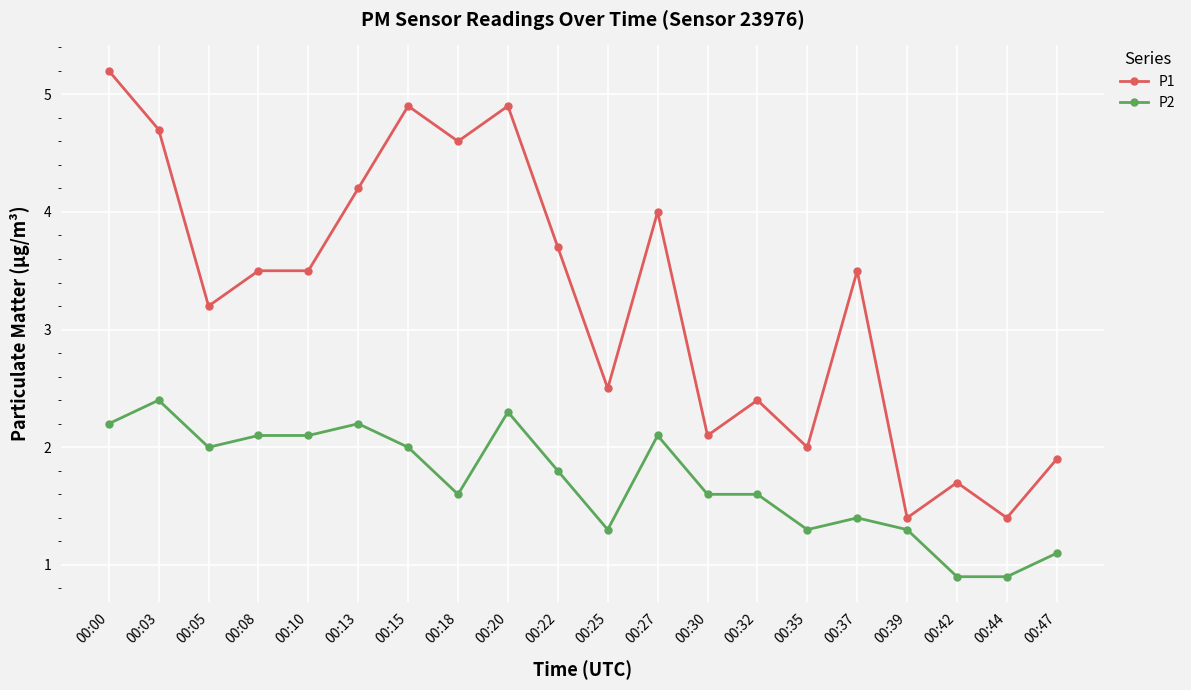

What is the lowest value of the P1 series?

1.4